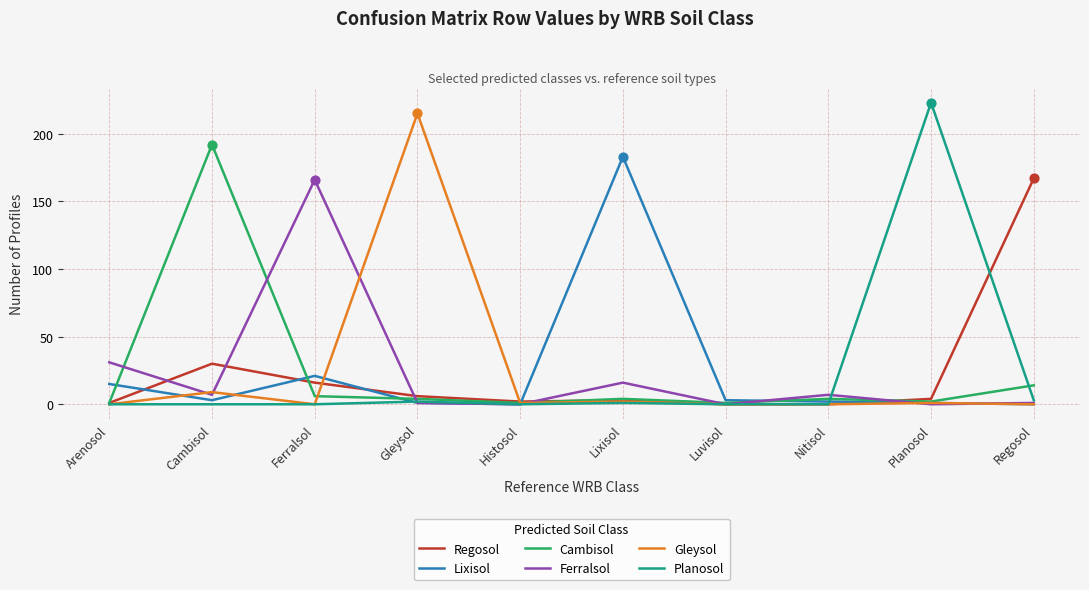

Is the value of Cambisol at Histosol greater than the value of Gleysol at Cambisol?

No